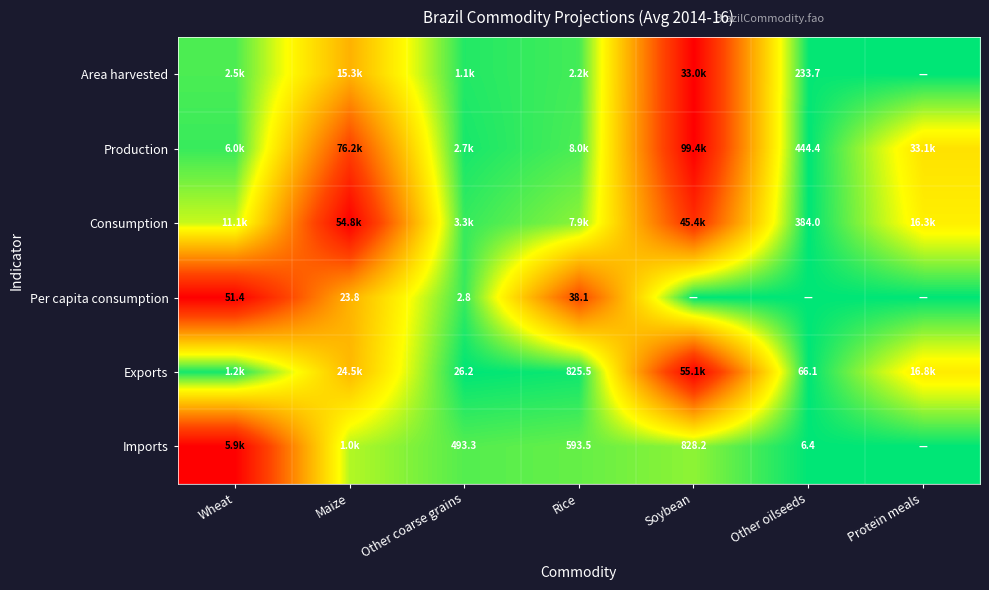

How many data points does each series have?

7